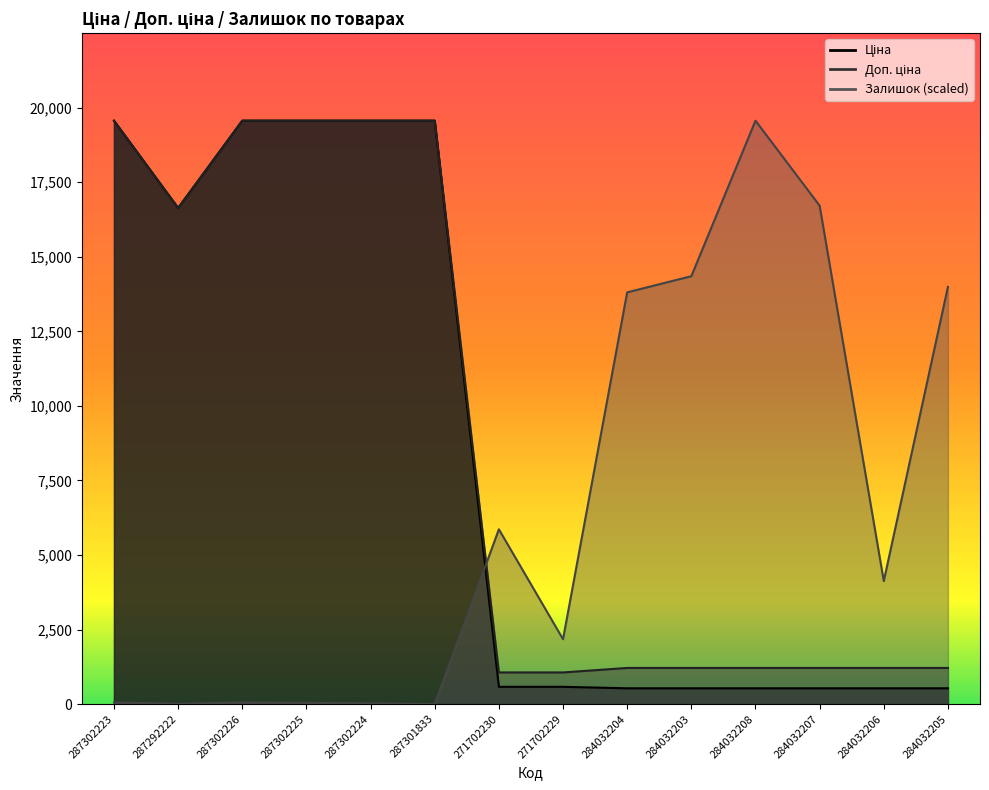

How many data points in Залишок are above 4124?

7